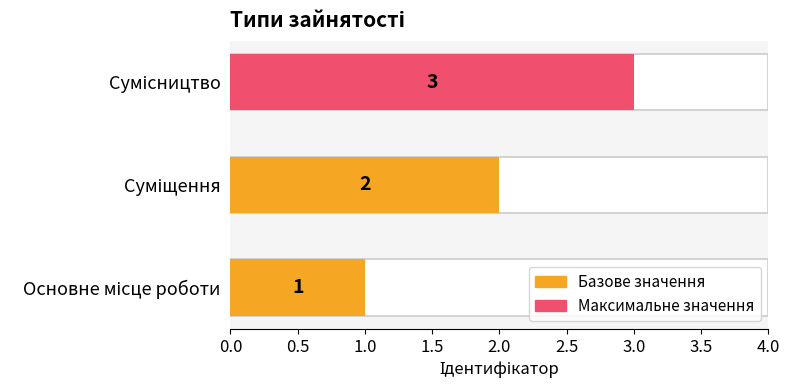

The value at Основне місце роботи is 2. True or false?

False